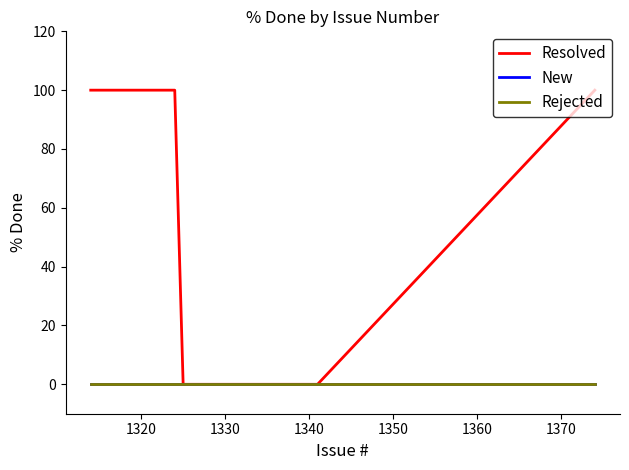

Does the chart have visible grid lines?

No